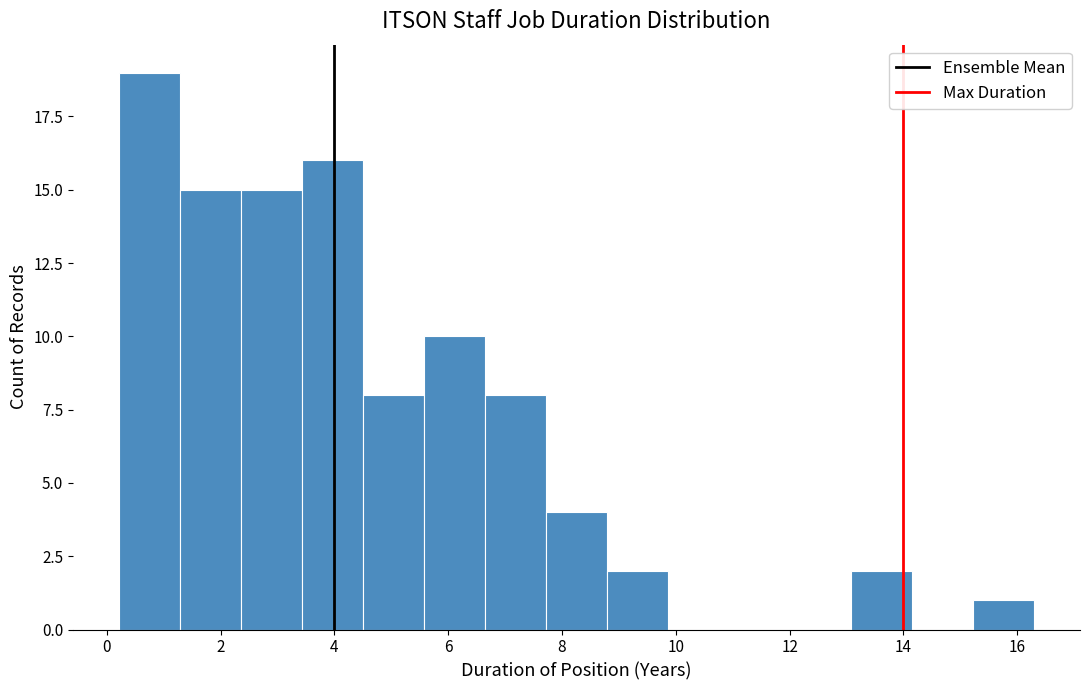

Over which range of the x-axis is the bar tallest?

0.2 to 1.2